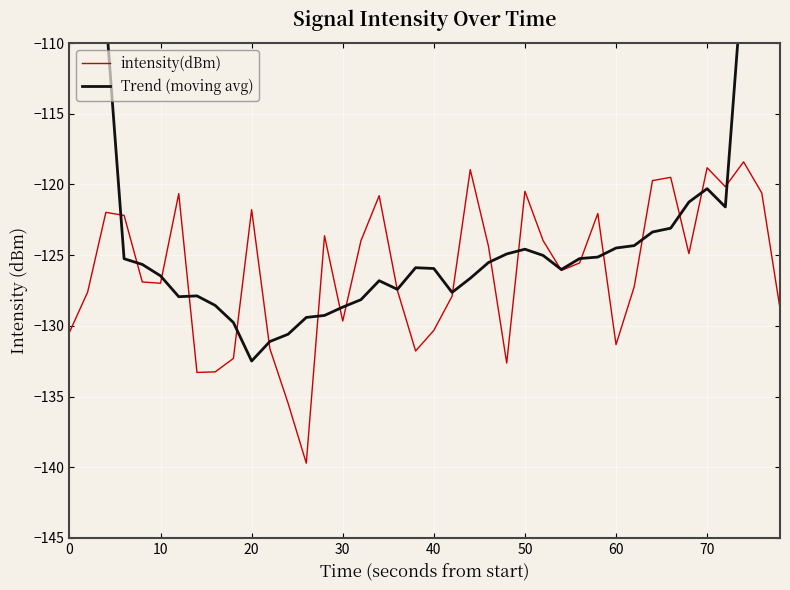

In intensity(dBm), how many points are lower than both neighbors (excluding endpoints)?

10